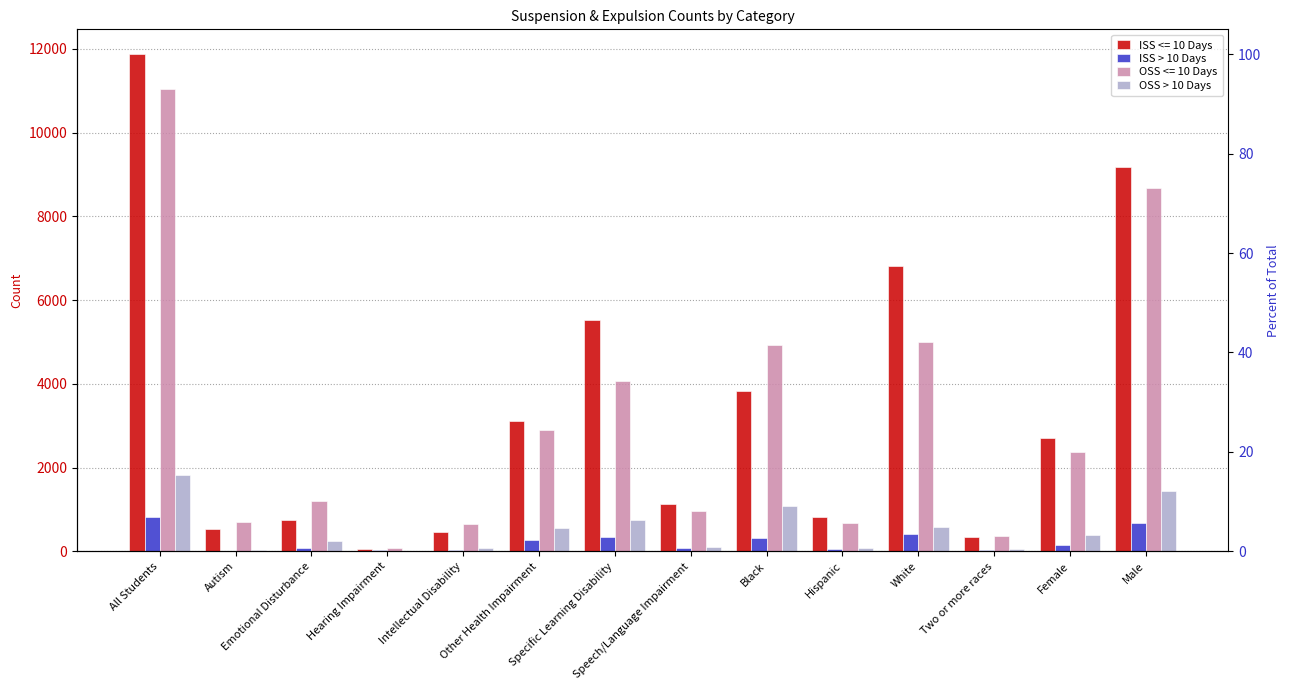

Is it true that ISS > 10 Days equals 138 at Specific Learning Disability?

False